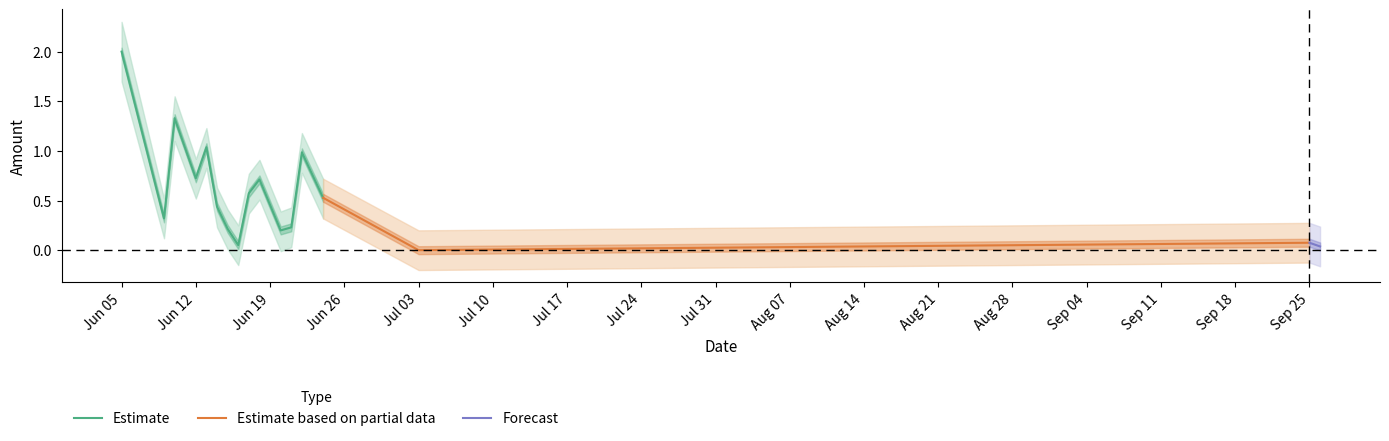

What is the highest value of the Estimate series?

2.0